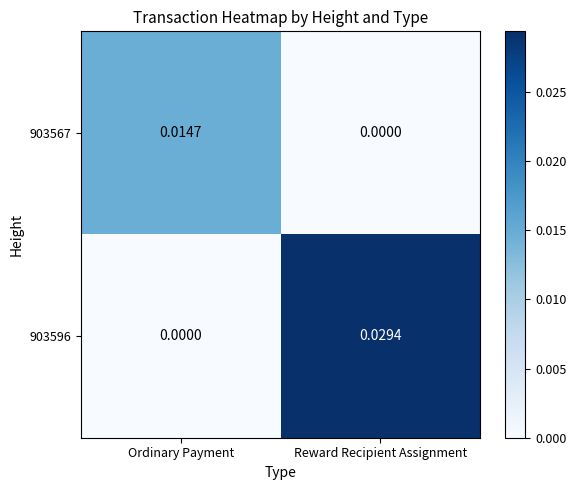

At Reward Recipient Assignment, list the series in order from largest to smallest.

903596, 903567